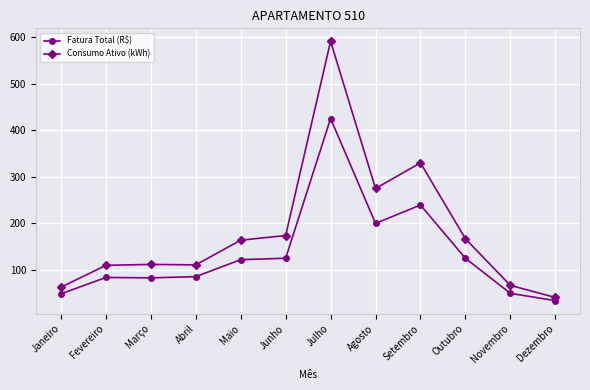

How many lines are shown in the chart?

2